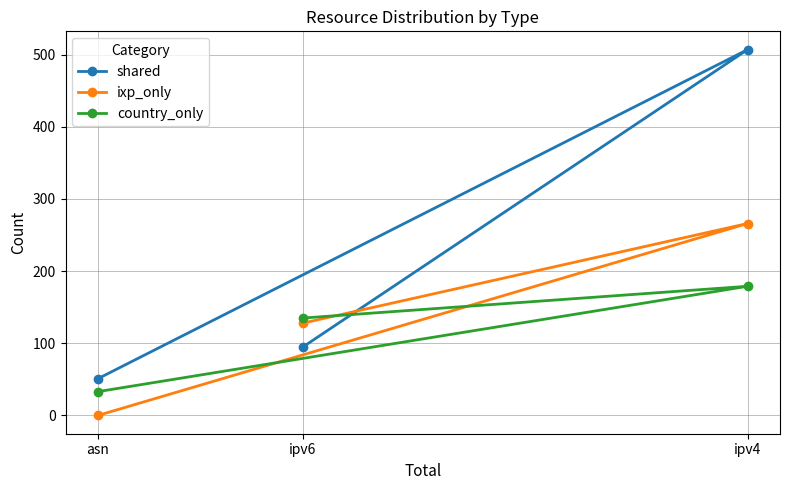

Is it true that country_only equals 114 at ipv4?

False